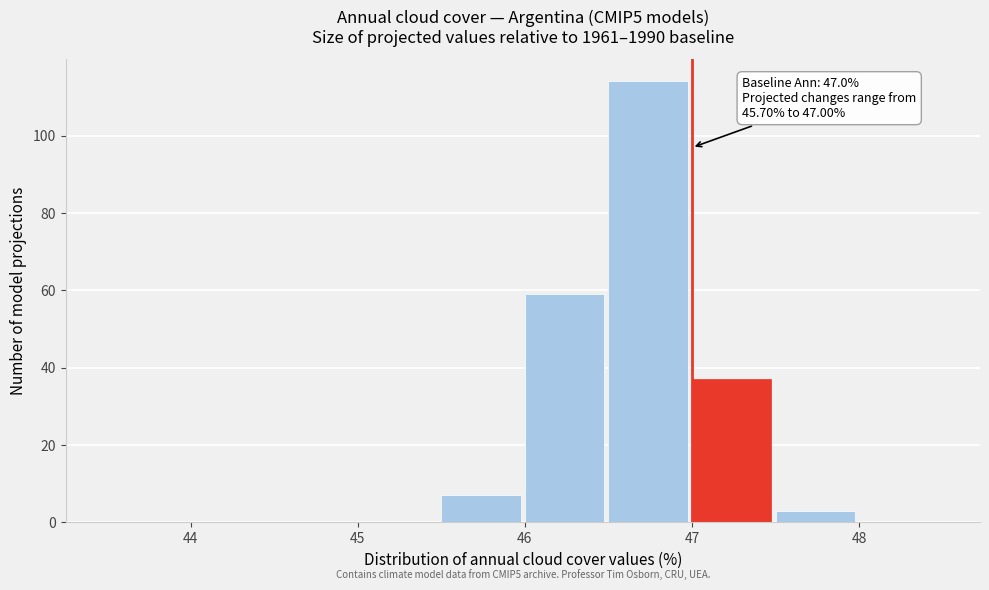

Which range on the x-axis has the tallest bar?

46.5 to 47.0